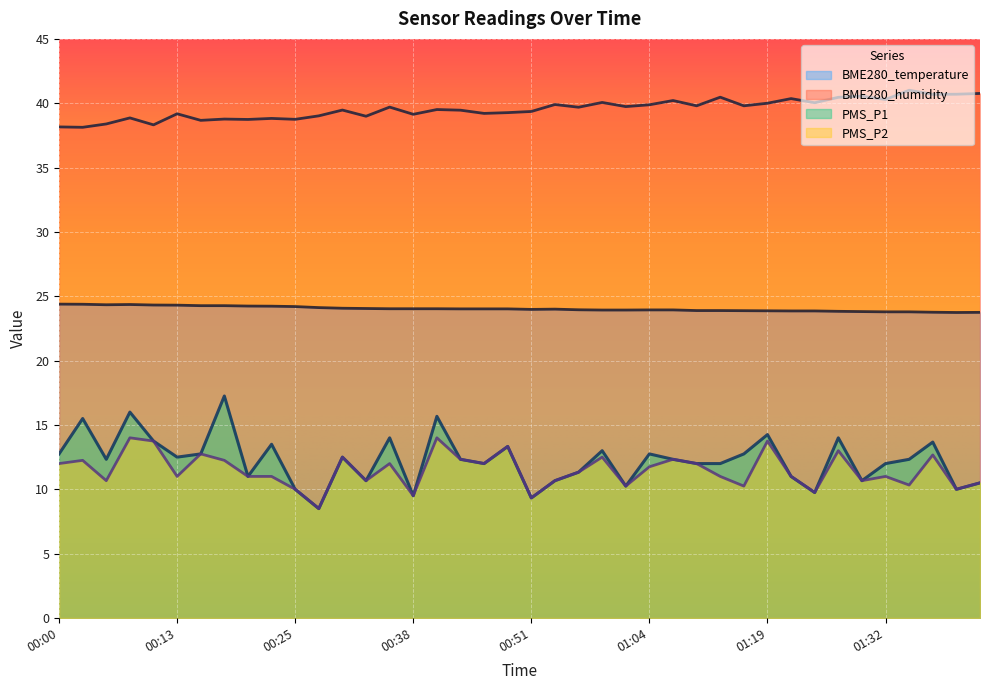

List the series in order of their peak value, highest first.

BME280_humidity, BME280_temperature, PMS_P1, PMS_P2